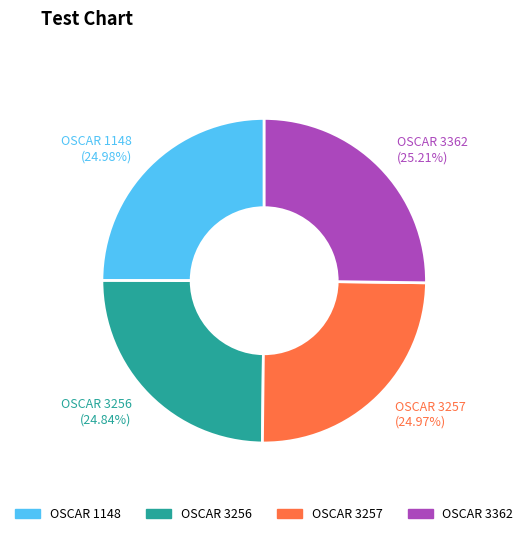

What is the ratio of the value at OSCAR 1148 (24.98%) to the value at OSCAR 3362 (25.21%)?

1.0